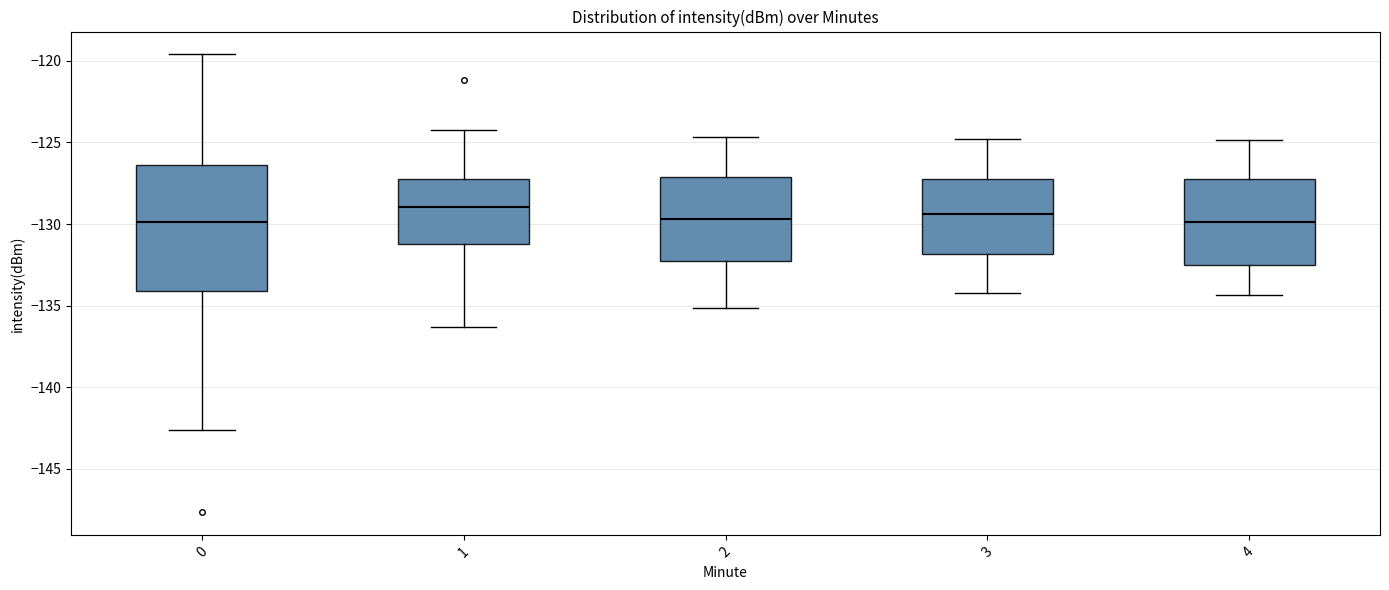

Which box is the tallest, from its lower edge to its upper edge?

0